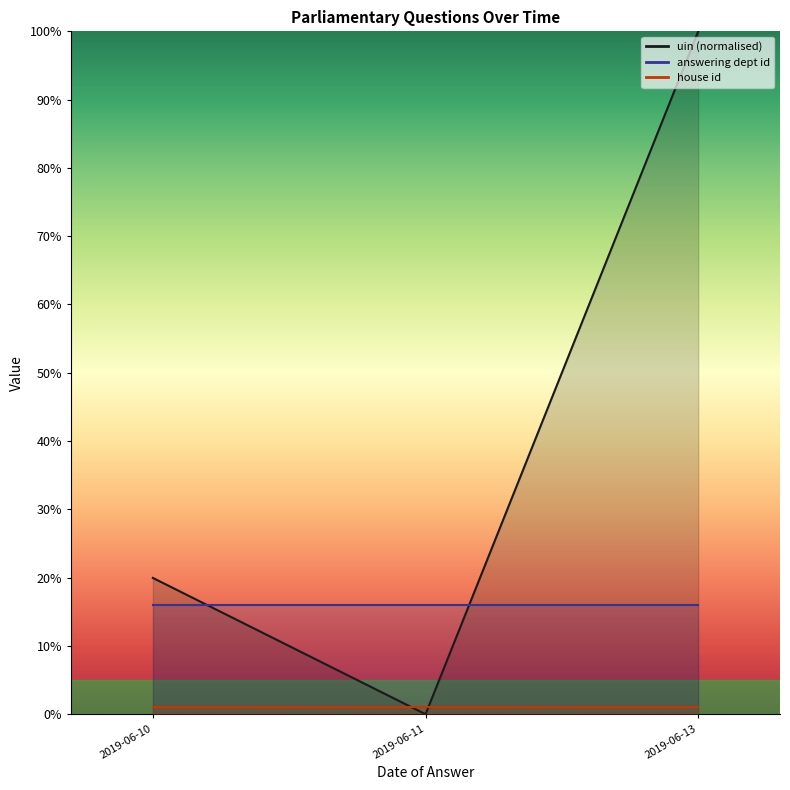

Reading left to right, what are all the values shown in this chart?

2019-06-10=20.0	2019-06-11=0.0	2019-06-13=100.0